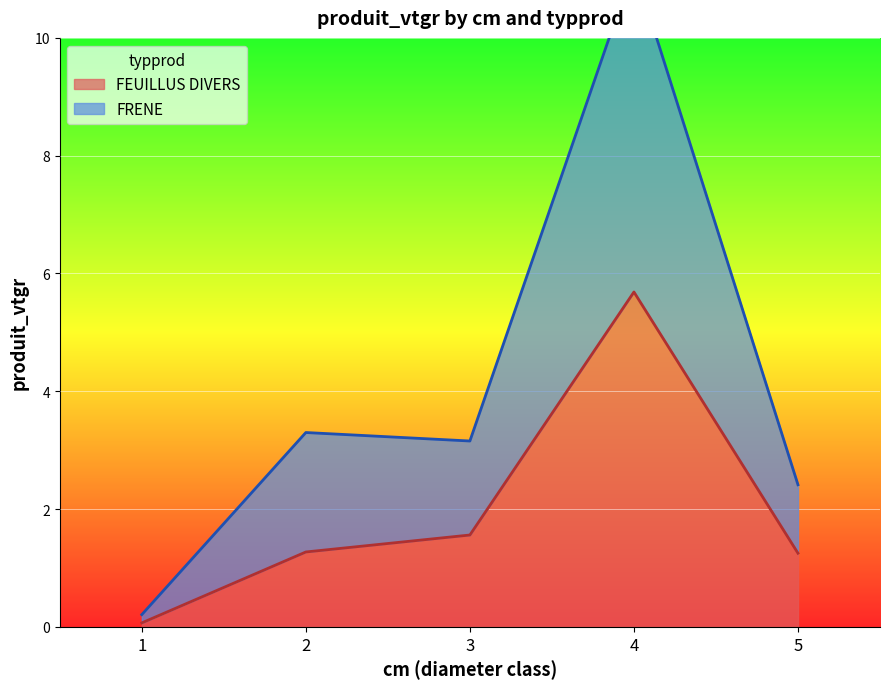

Is the value of FEUILLUS DIVERS at 5 greater than the value of FRENE at 3?

No